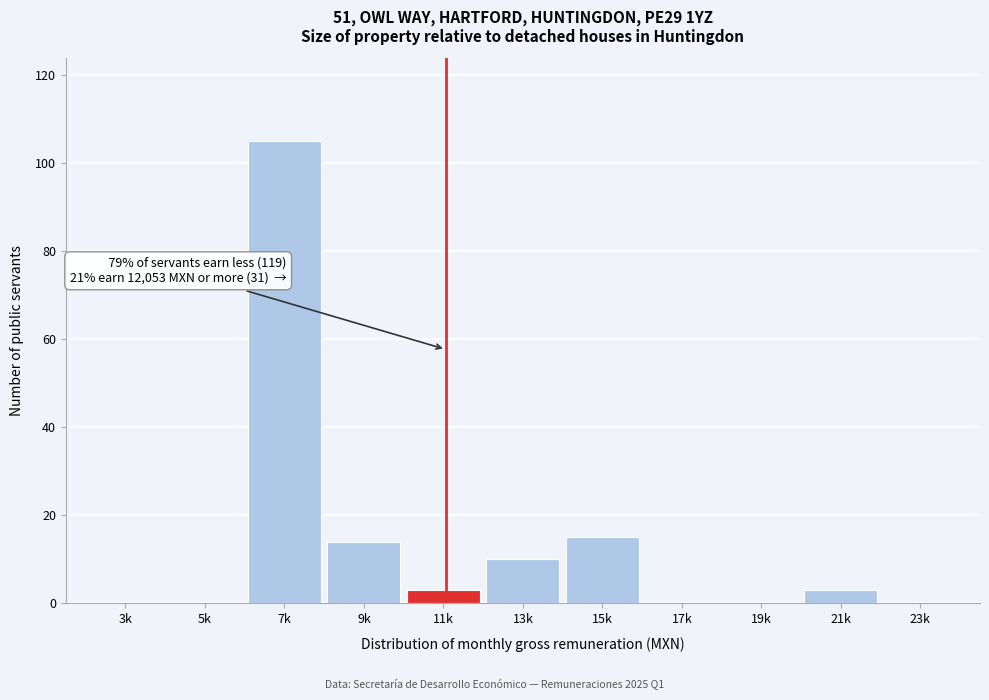

Reading left to right, what are all the values shown in this chart?

3k=0	5k=0	7k=105	9k=14	11k=3	13k=10	15k=15	17k=0	19k=0	21k=3	23k=0